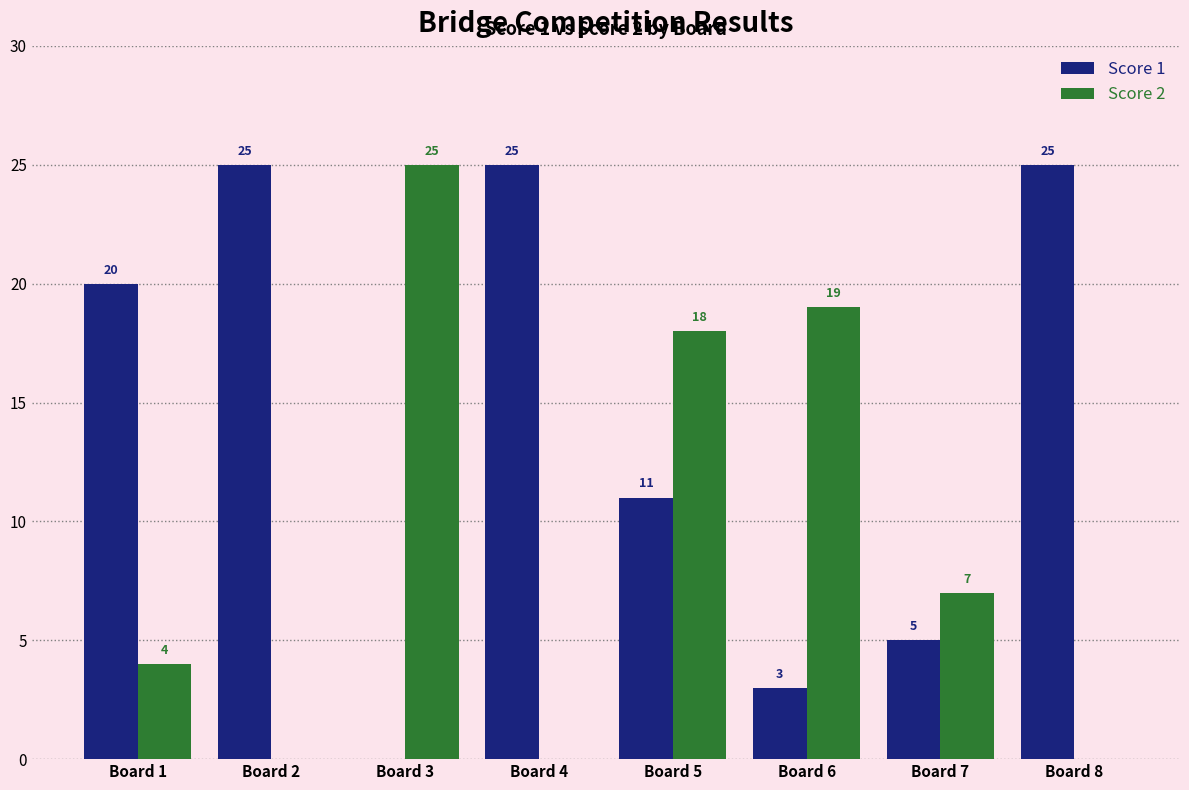

How many values in Score 1 are above zero?

7